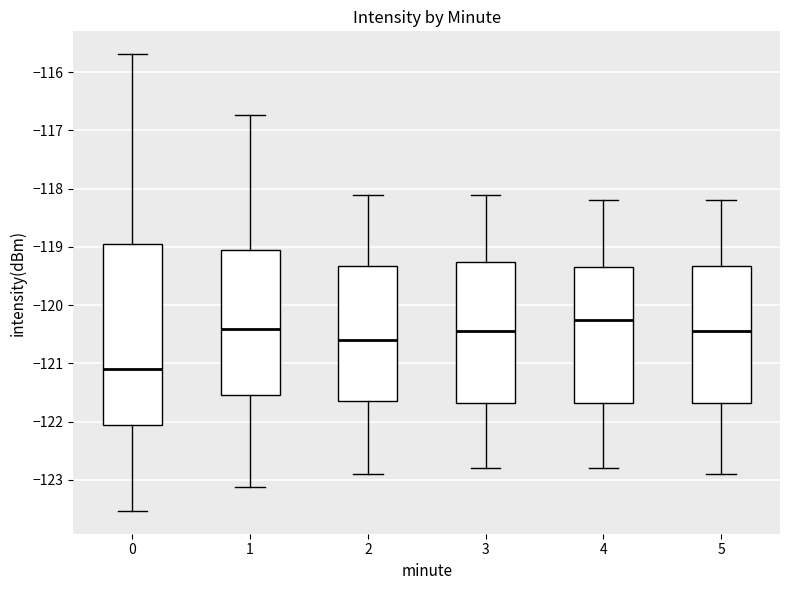

Reading left to right, read every box against the y-axis: the position of its median line, the range the box covers, and the ends of its whiskers. The values are not printed on the chart, so give them approximately, as read against the axis.

0: median -121.1, box -122.1 to -119.0, whiskers -123.5 to -115.7
1: median -120.4, box -121.5 to -119.0, whiskers -123.1 to -116.7
2: median -120.6, box -121.6 to -119.3, whiskers -122.9 to -118.1
3: median -120.4, box -121.7 to -119.2, whiskers -122.8 to -118.1
4: median -120.2, box -121.7 to -119.3, whiskers -122.8 to -118.2
5: median -120.4, box -121.7 to -119.3, whiskers -122.9 to -118.2